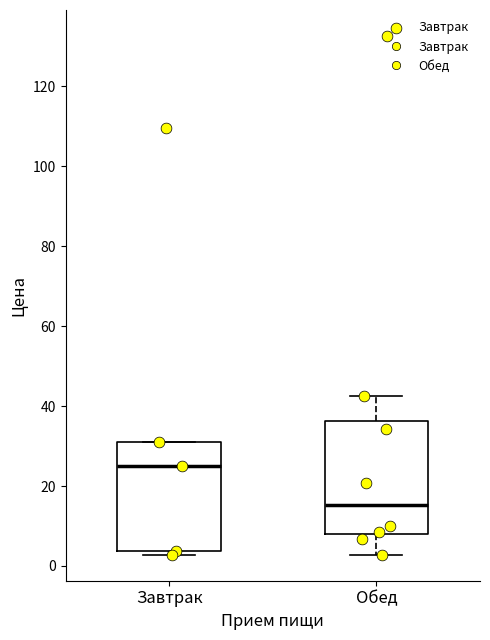

Which box's median line is the highest?

Завтрак